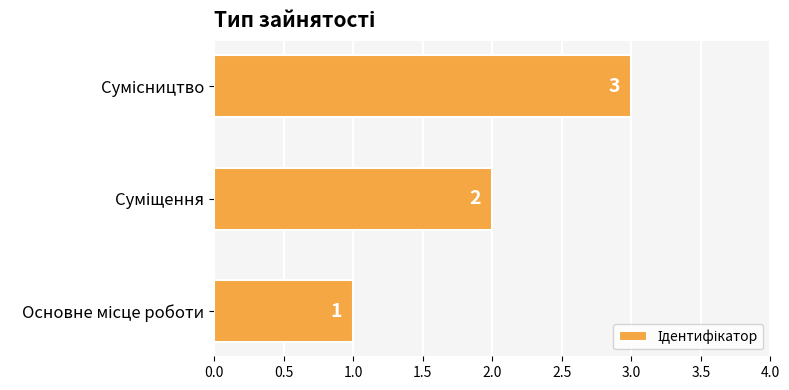

What is the minimum value shown in the chart?

1